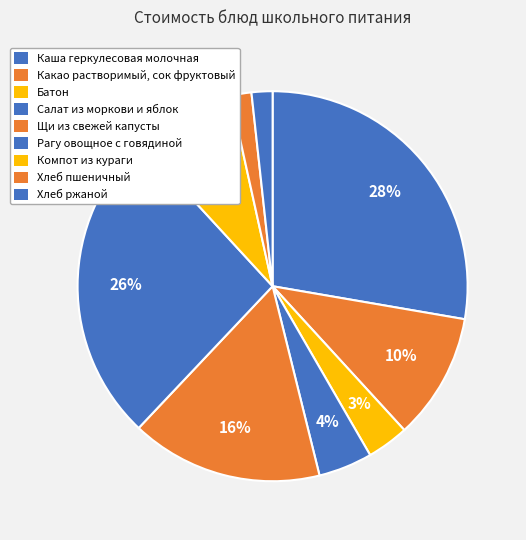

Do Батон and Рагу овощное с говядиной together represent more than half of the pie?

No